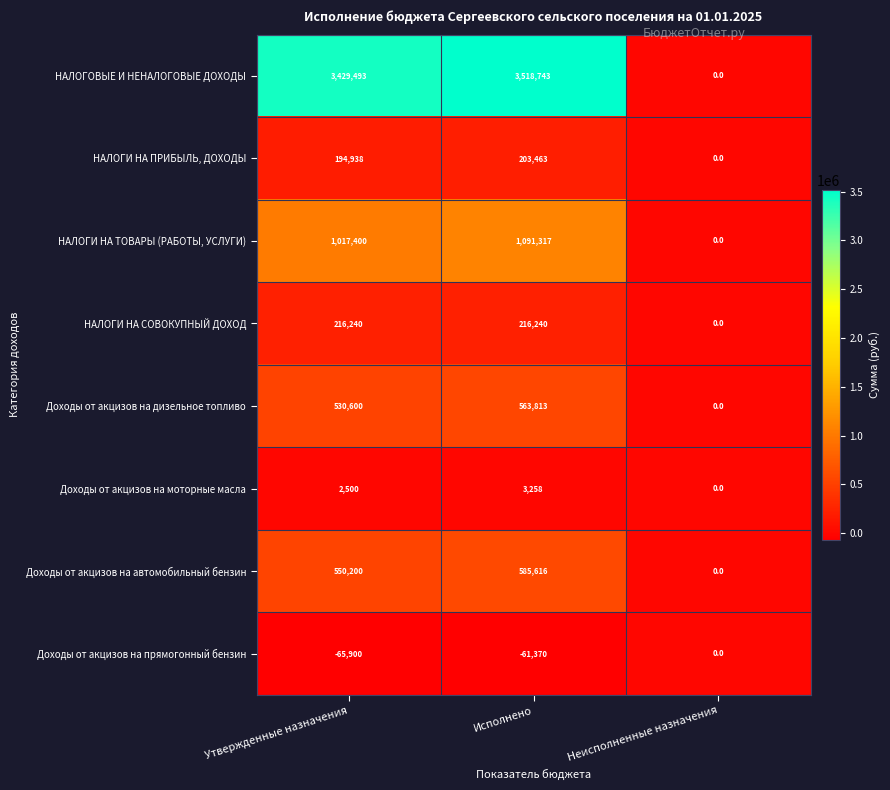

What is the sum of all Доходы от акцизов на автомобильный бензин values?

1135816